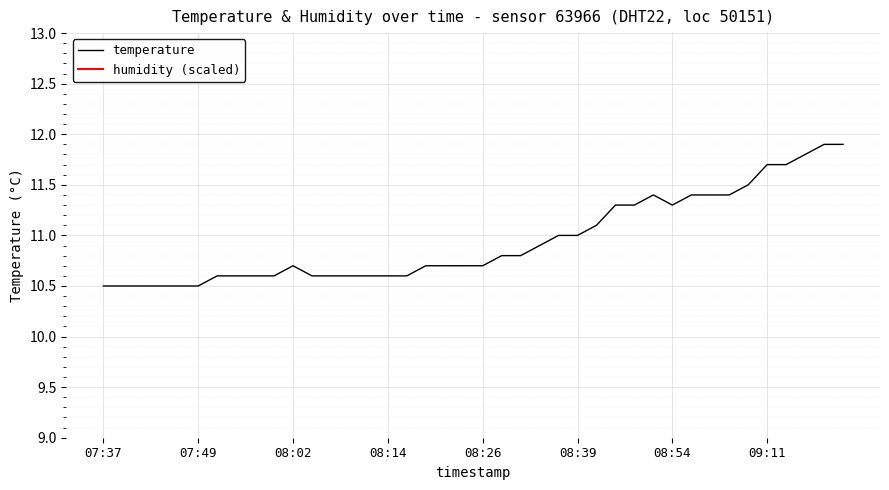

Does the chart display data point markers on the line(s)?

No